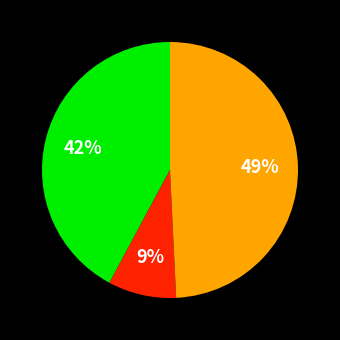

Is there a majority slice in this chart?

No